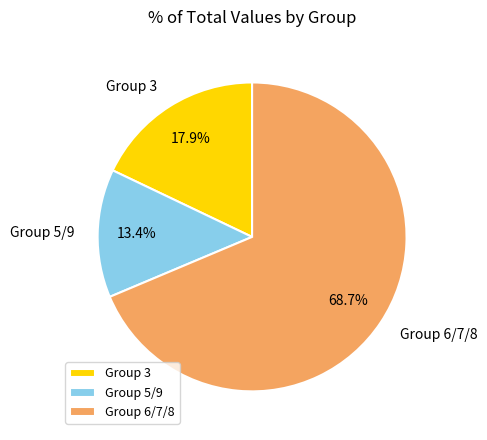

Approximately how many times larger is the value at Group 5/9 compared to Group 3?

0.7